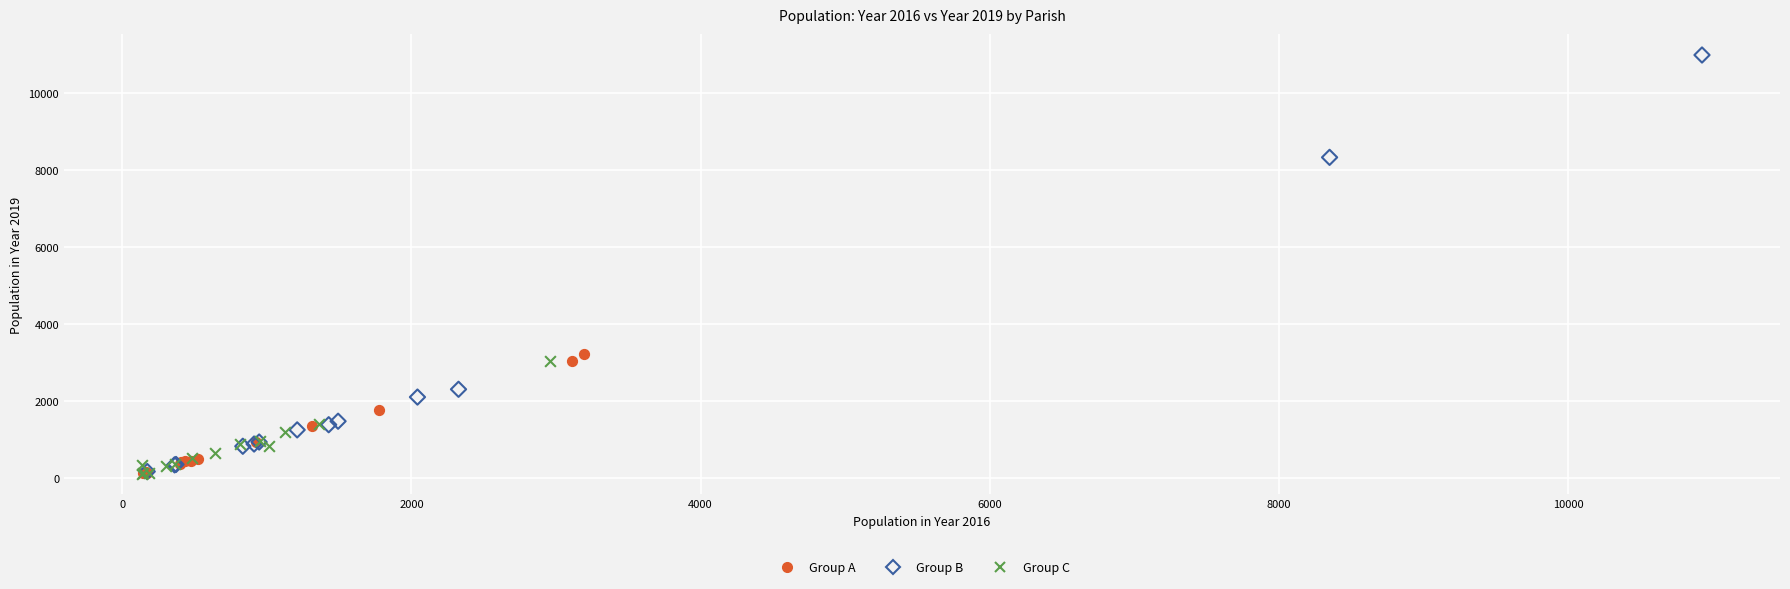

Which series contains the highest Y value?

Group B